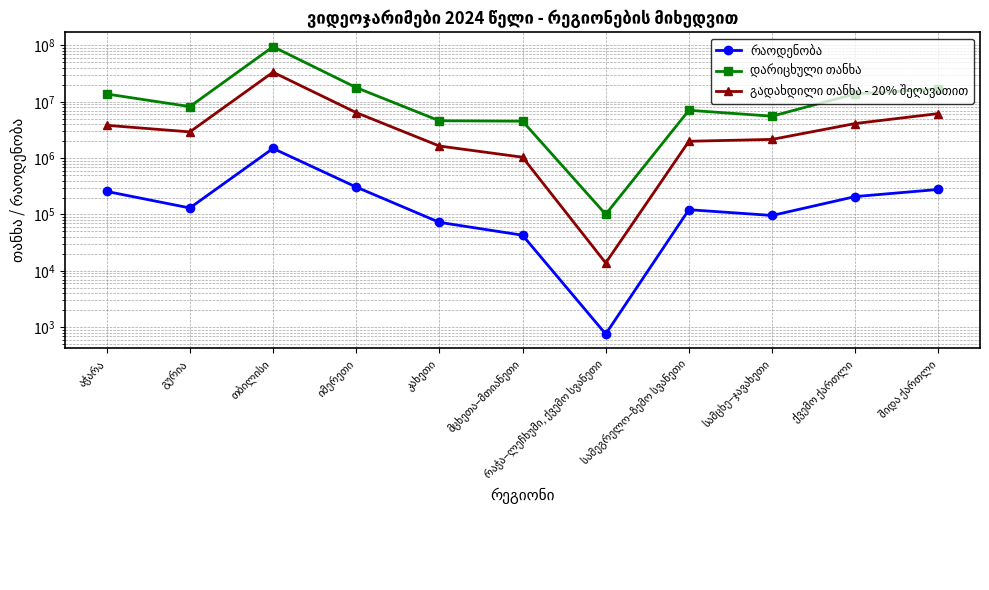

True or false: გადახდილი თანხა - 20% შეღავათით and დარიცხული თანხა cross at least once.

False